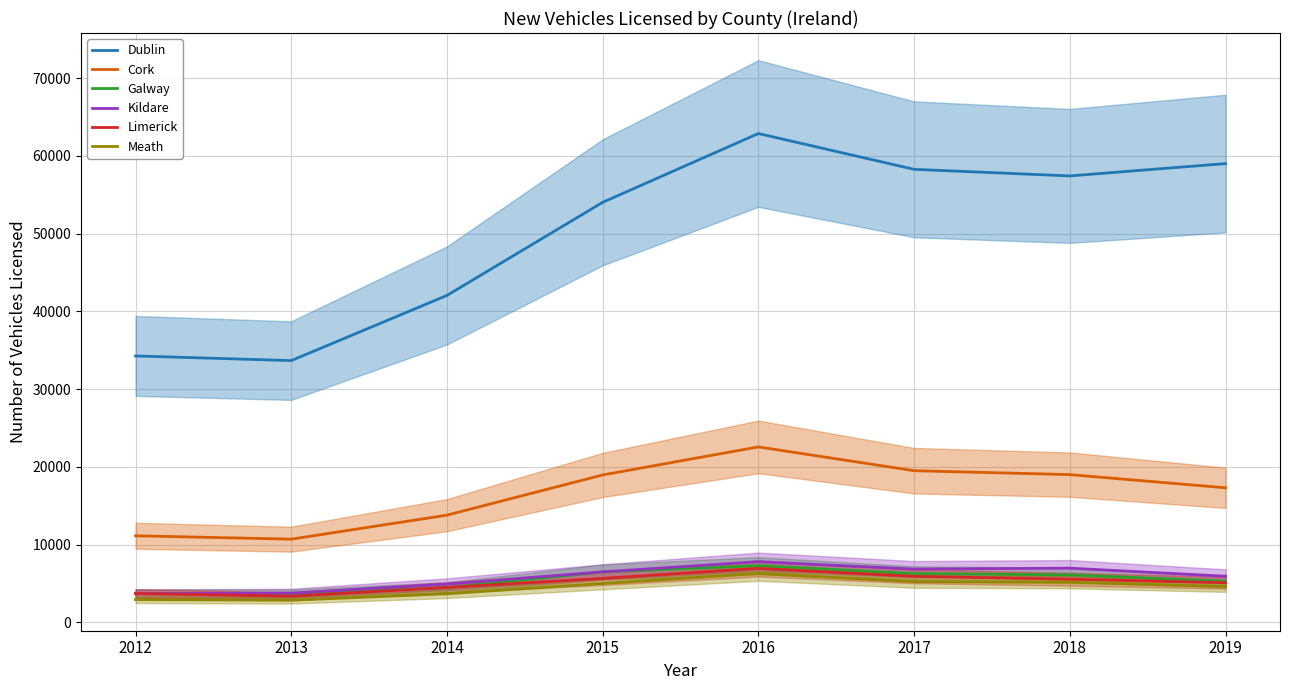

At which label does Dublin first exceed 57418?

2016